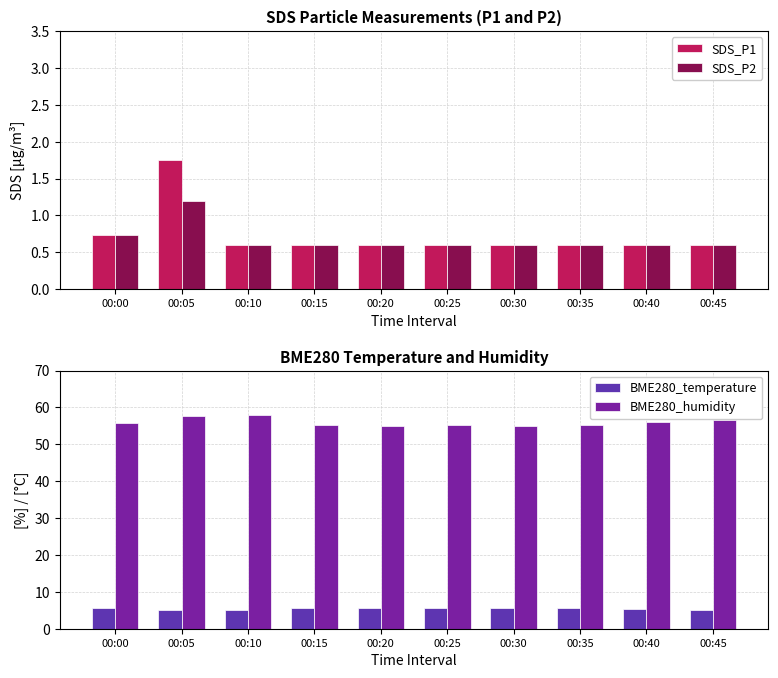

Is it true that SDS_P1 equals 0.9 at 00:25?

False